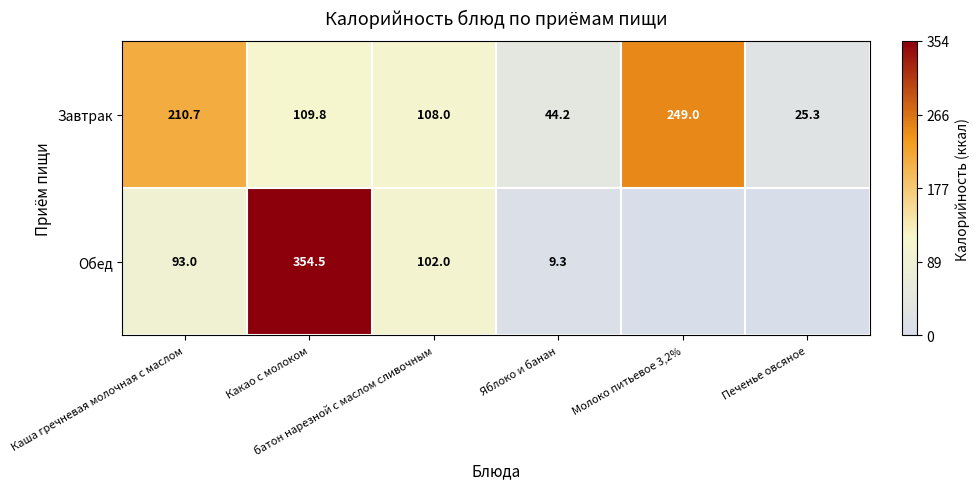

How many data points in Завтрак are above 109?

3